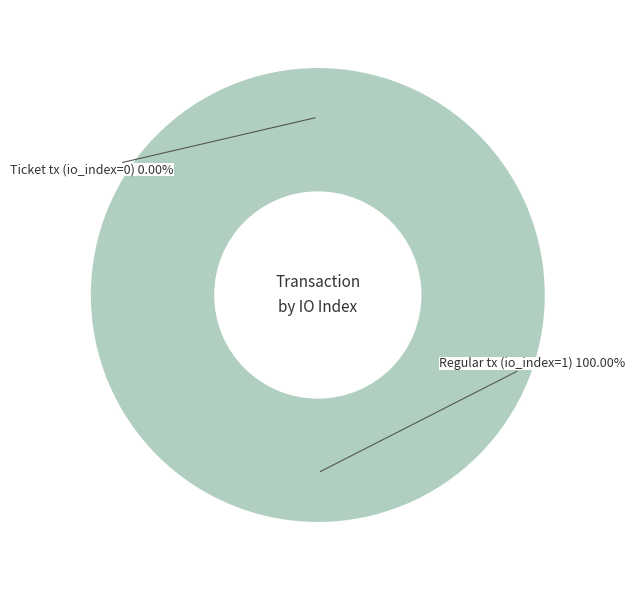

To the nearest percent, what percentage of the pie is Regular tx (io_index=1)?

100%